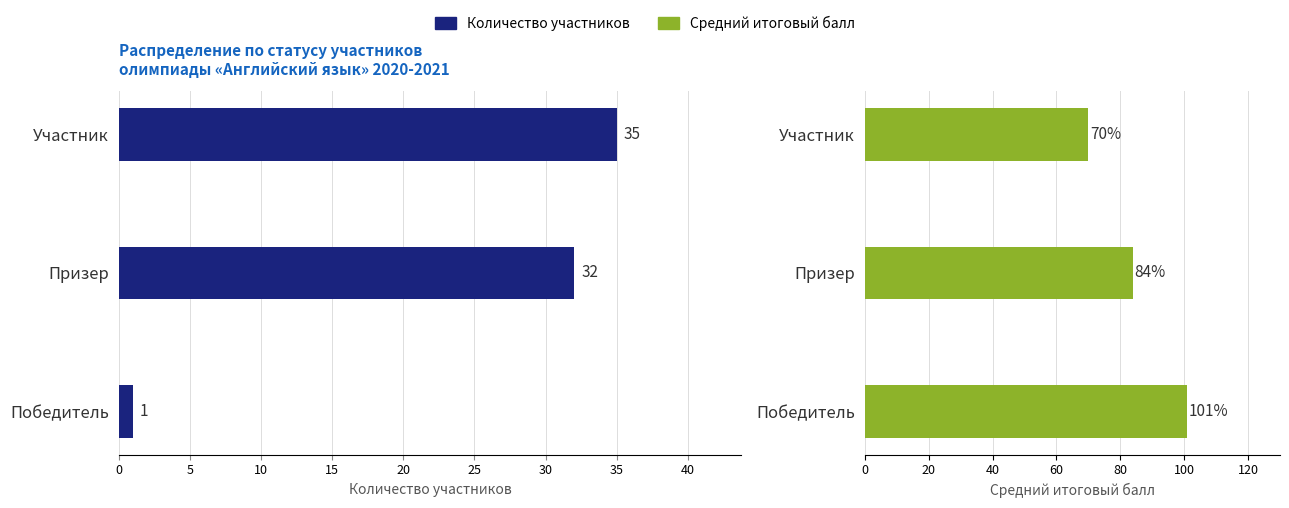

What is the greatest value displayed?

101